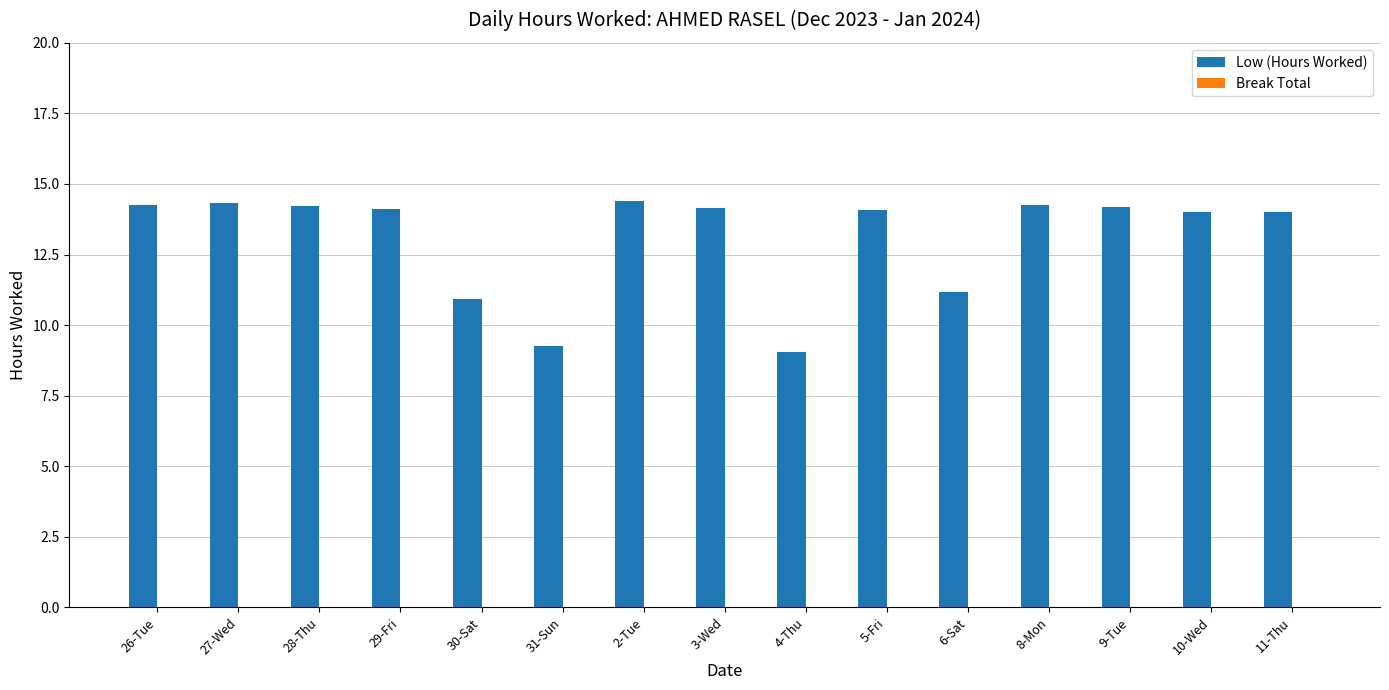

What is the sum of all values?

196.4